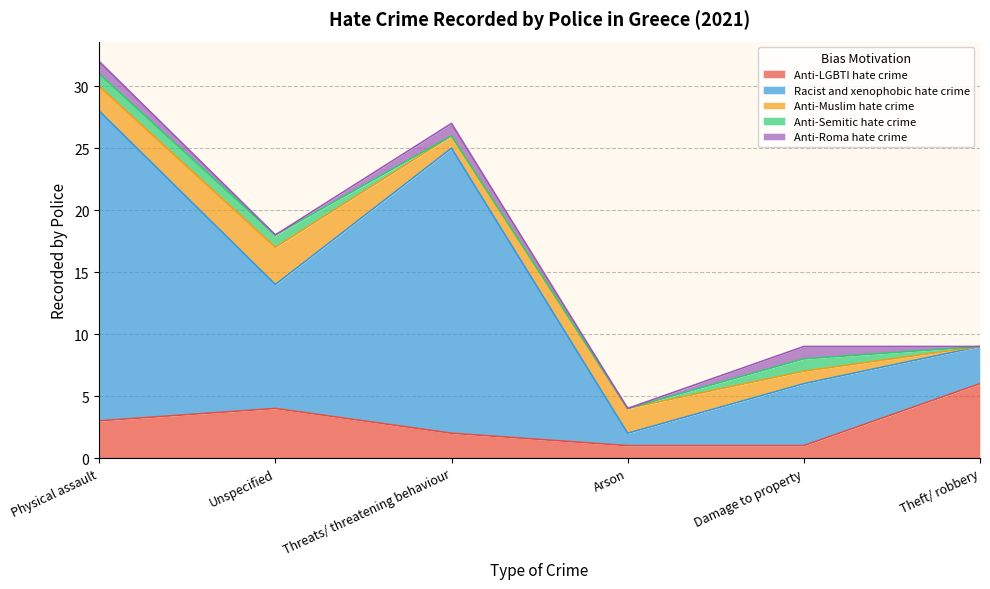

What is the highest value of the Anti-Muslim hate crime series?

3